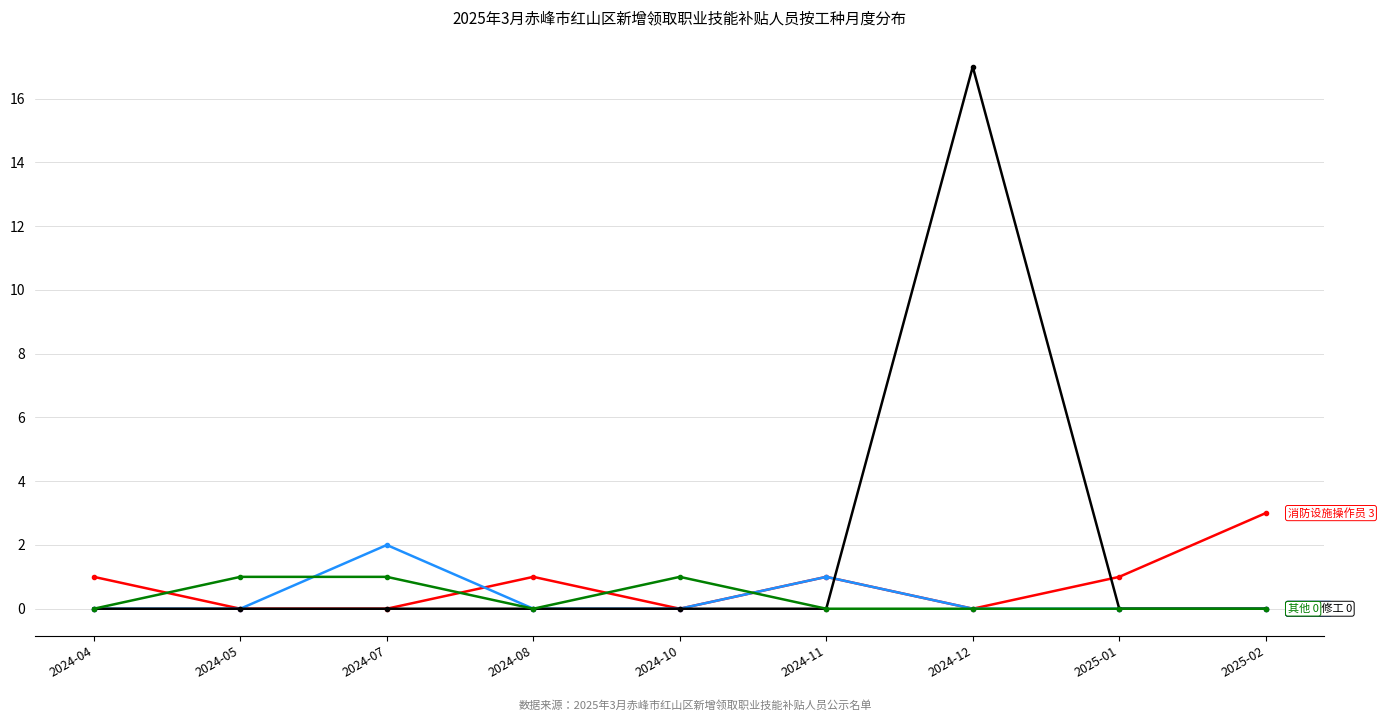

What is the difference between the highest and lowest values at 2024-12?

17